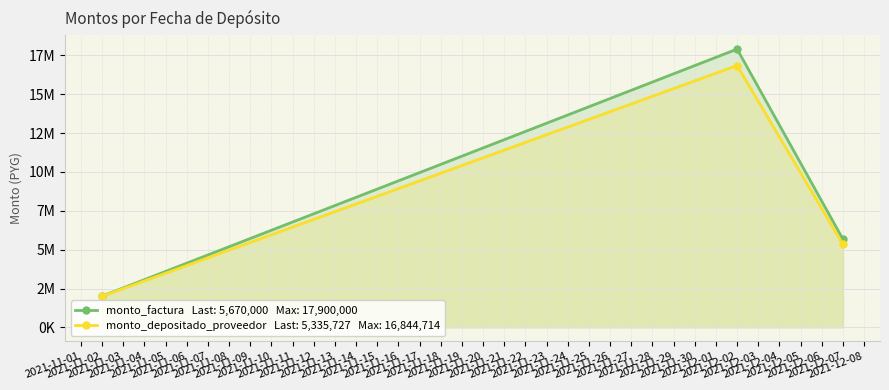

What is the difference between the second highest and minimum values in the monto_factura series?

3660000